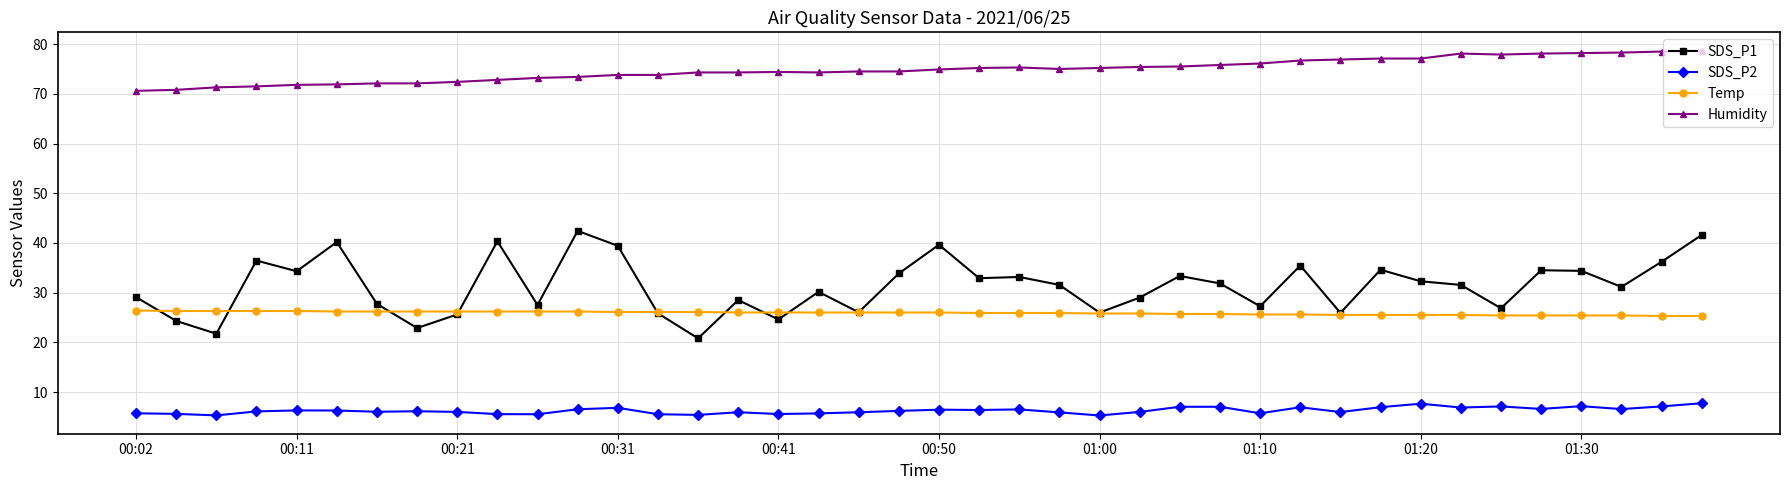

Is this an area chart (filled region under the line)?

No